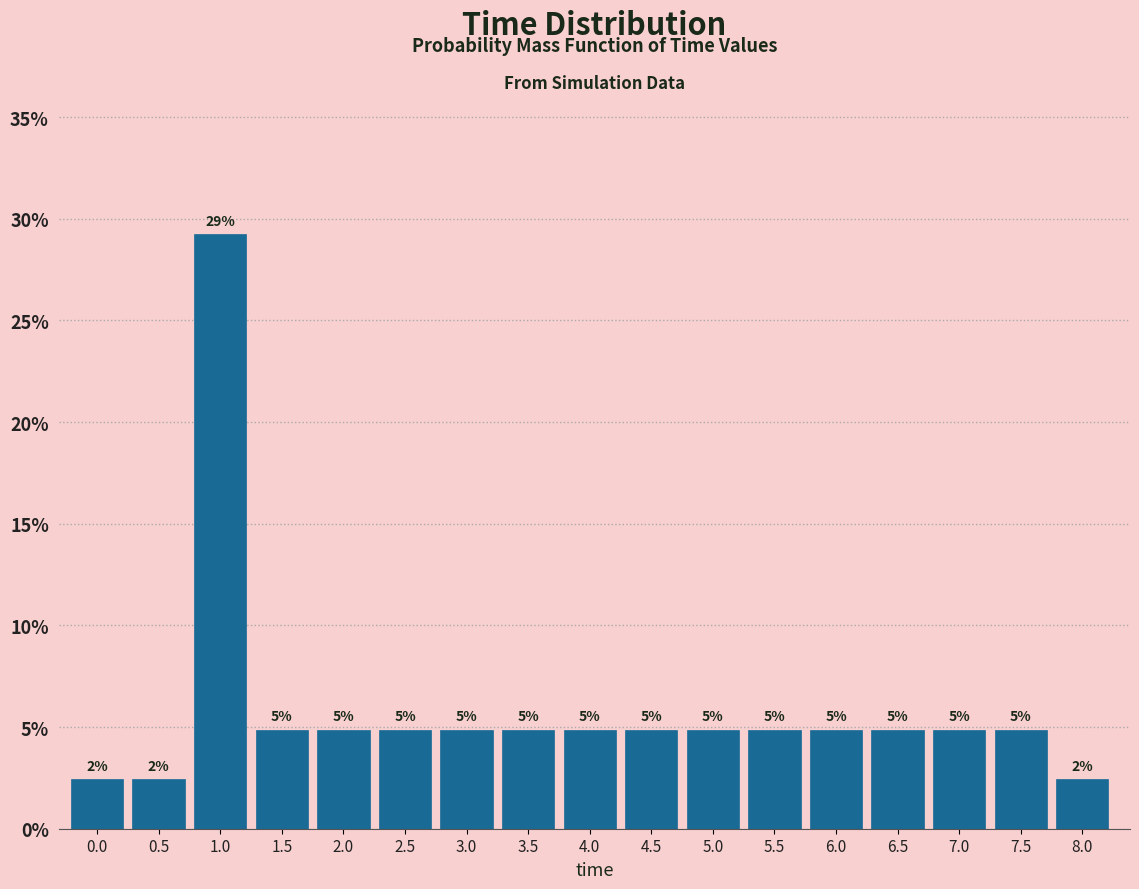

How many bars are there in total?

17